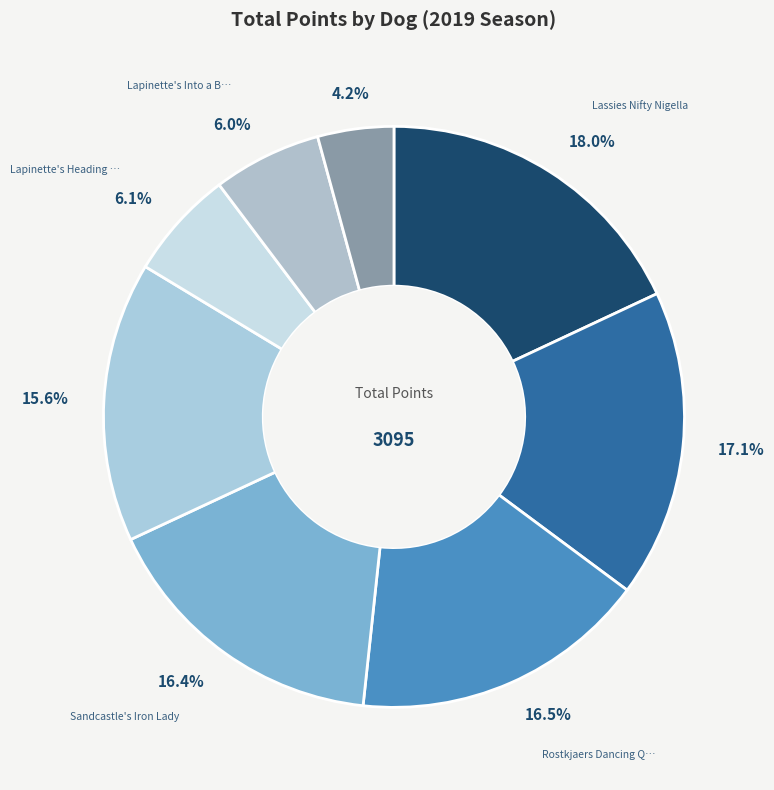

How many slices are in this pie chart?

8